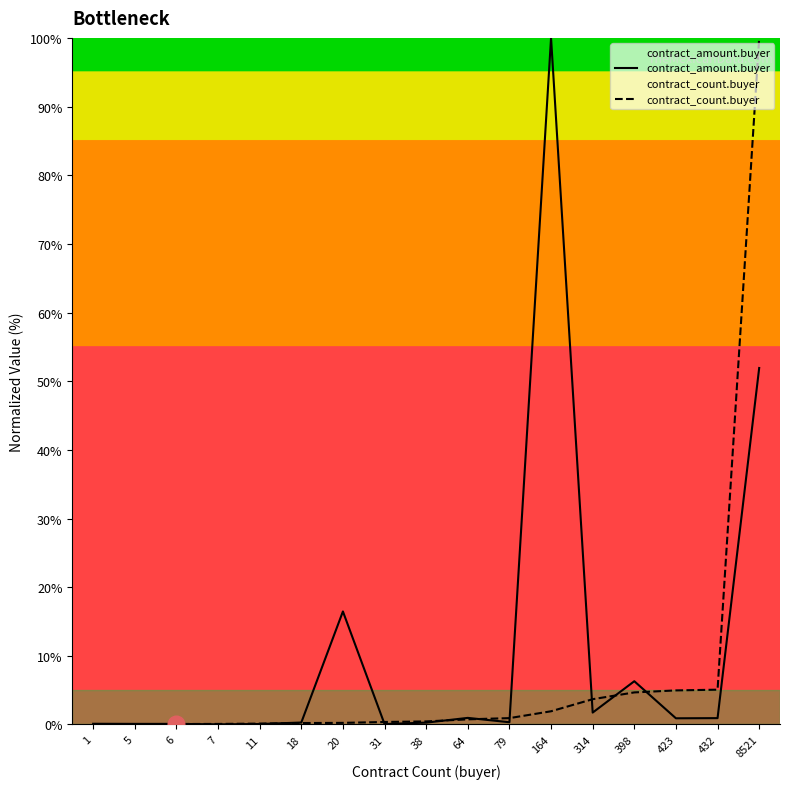

The contract_count.buyer series shows 0.1 at 7. True or false?

False